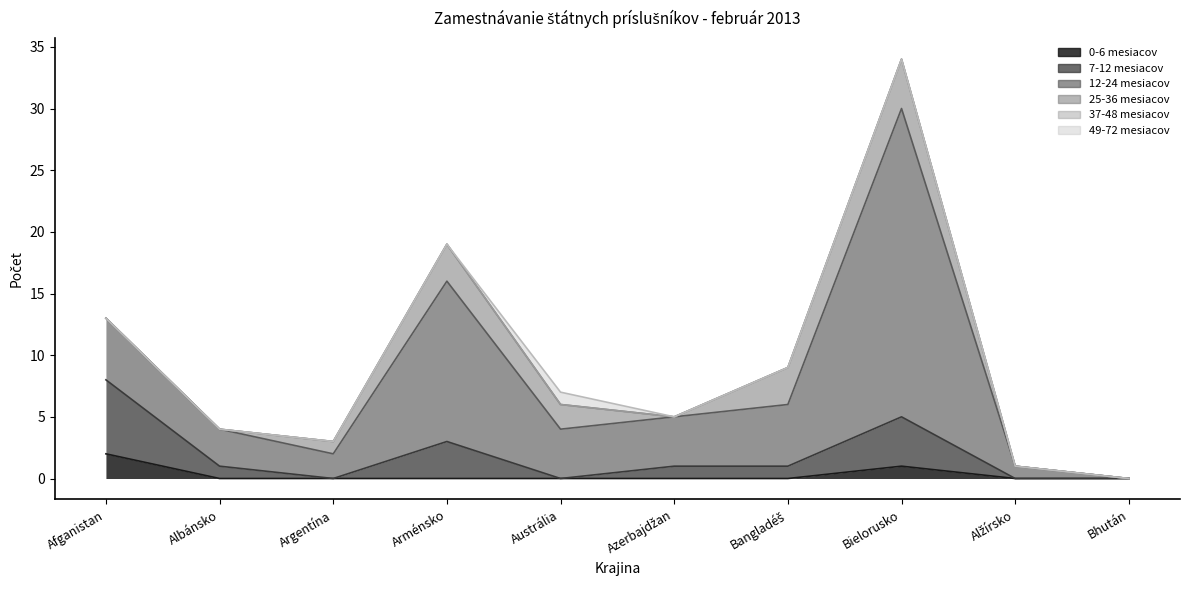

Which series has the largest total across all categories?

12-24 mesiacov